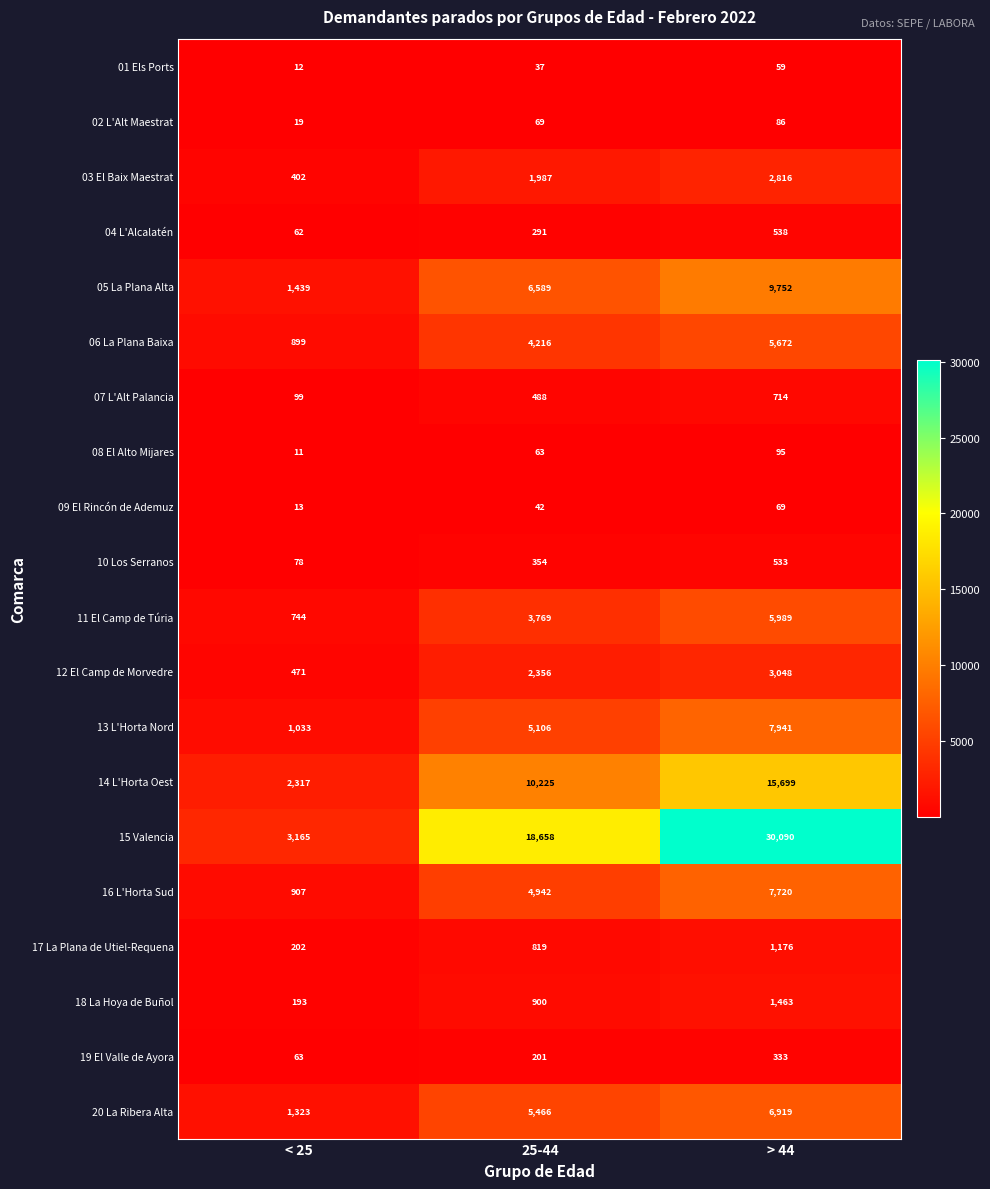

At which label is 10 Los Serranos closest to 305?

25-44